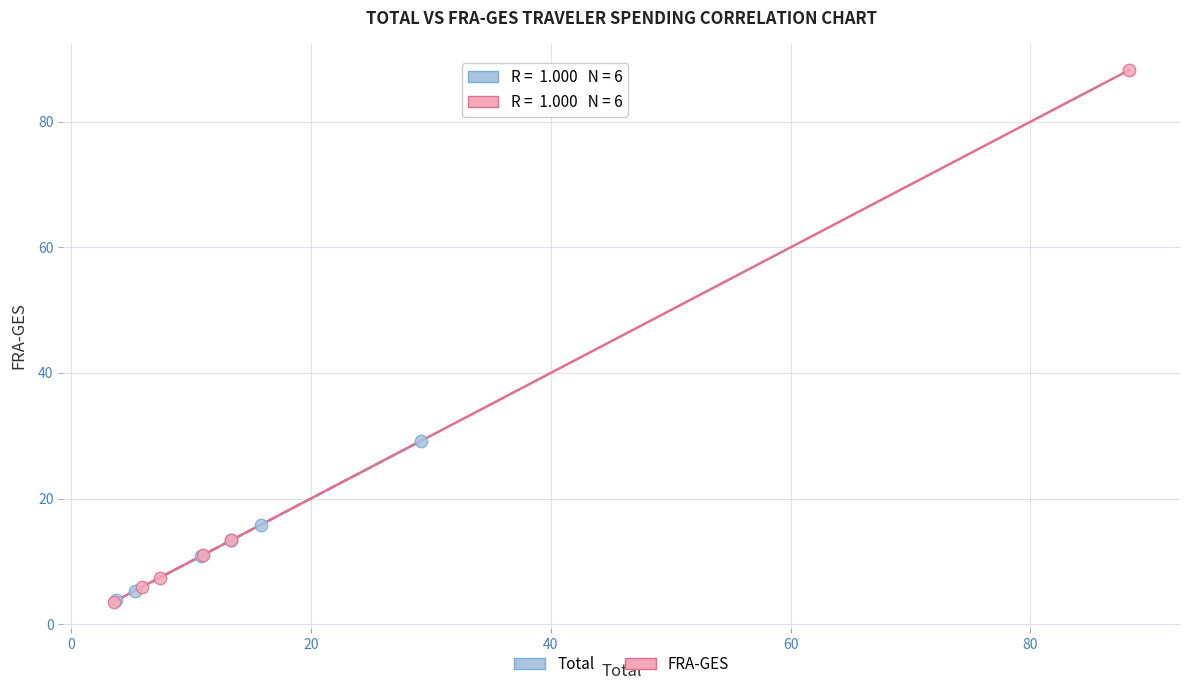

Which series has the widest spread of Y values?

FRA-GES